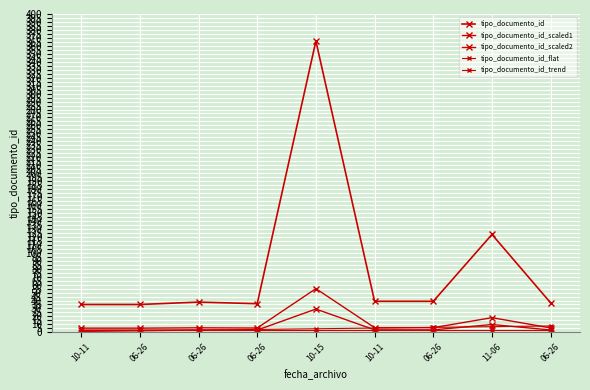

What is the label of the 6th point from the right?

06-26